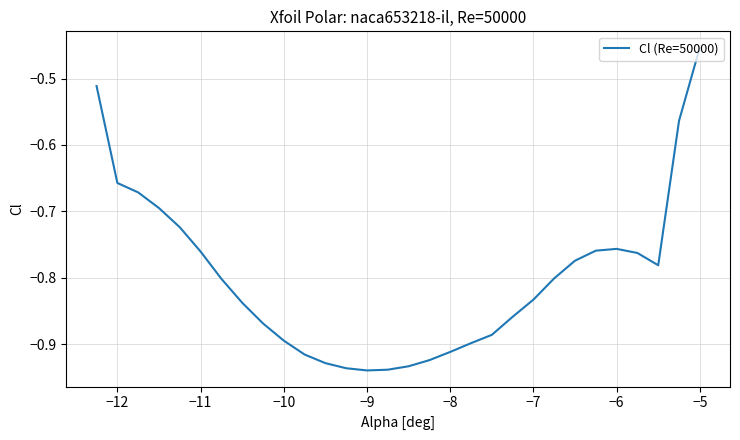

What is the difference between the maximum and minimum values?

0.5